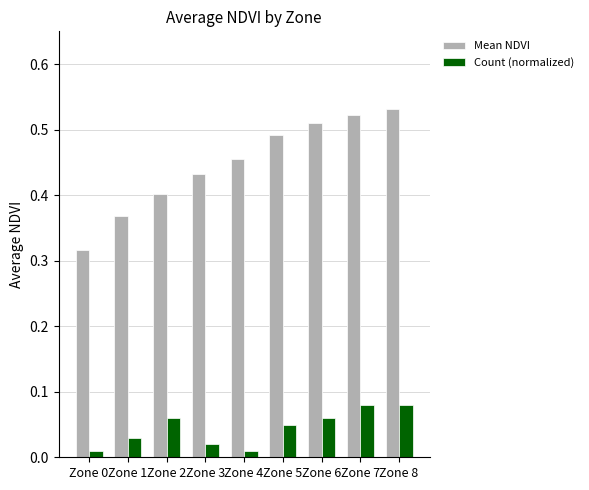

Which series has the largest range (max minus min)?

Mean NDVI